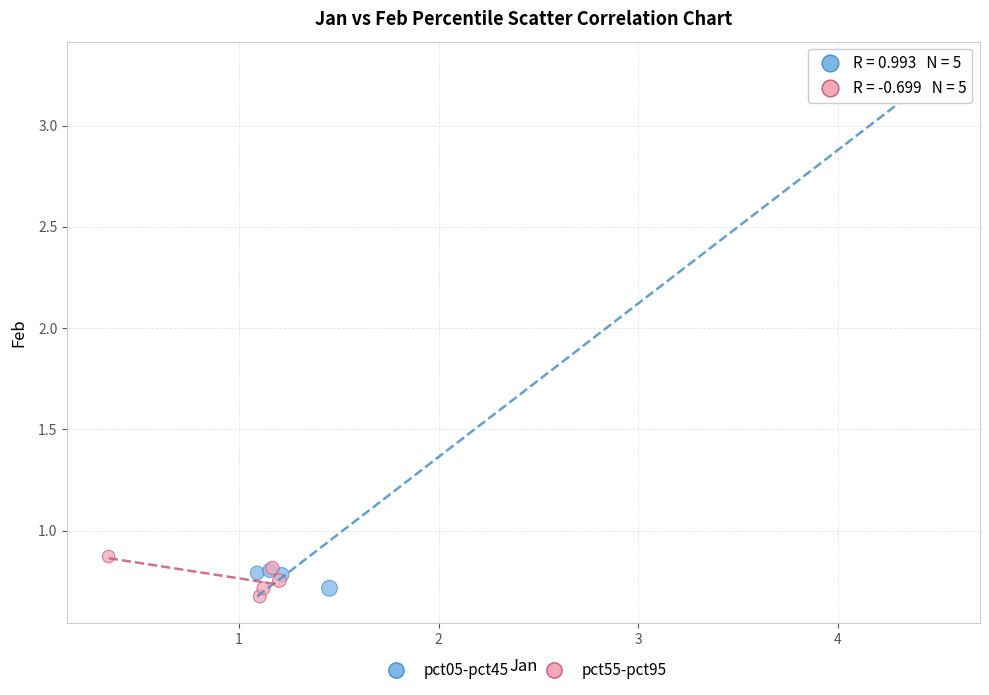

Which series has the widest spread of Y values?

pct05-pct45